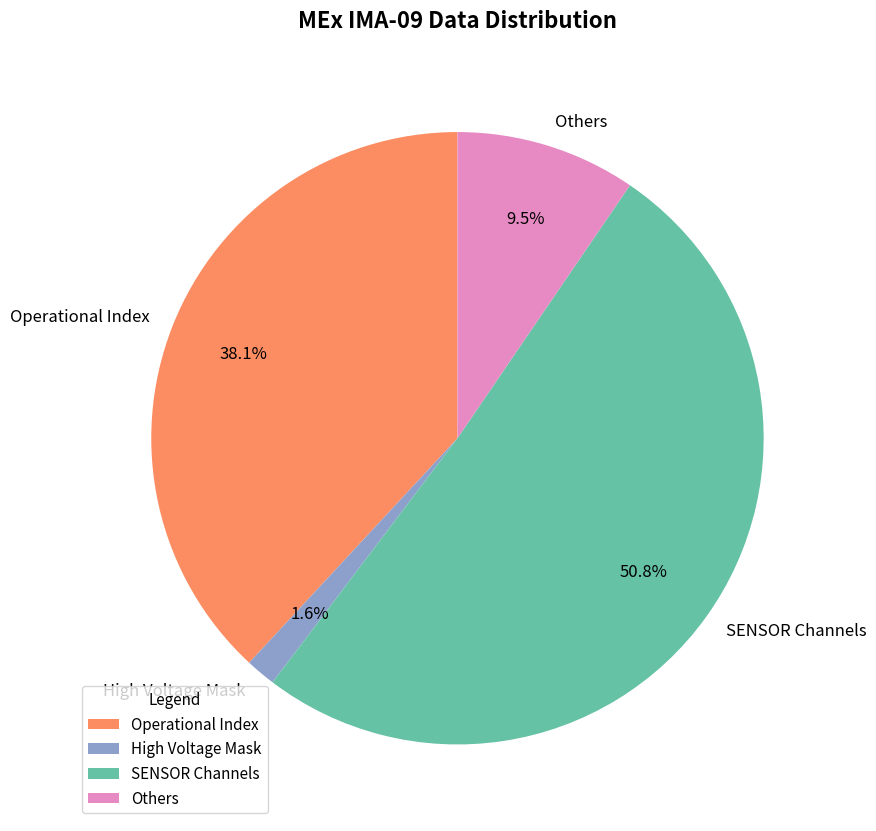

How many segments does this pie chart have?

4